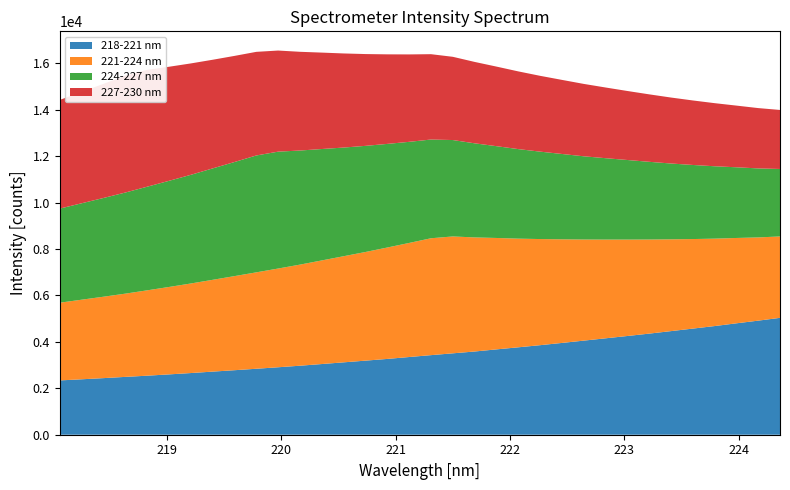

What is the highest value of the 218-221 nm series?

5036.1